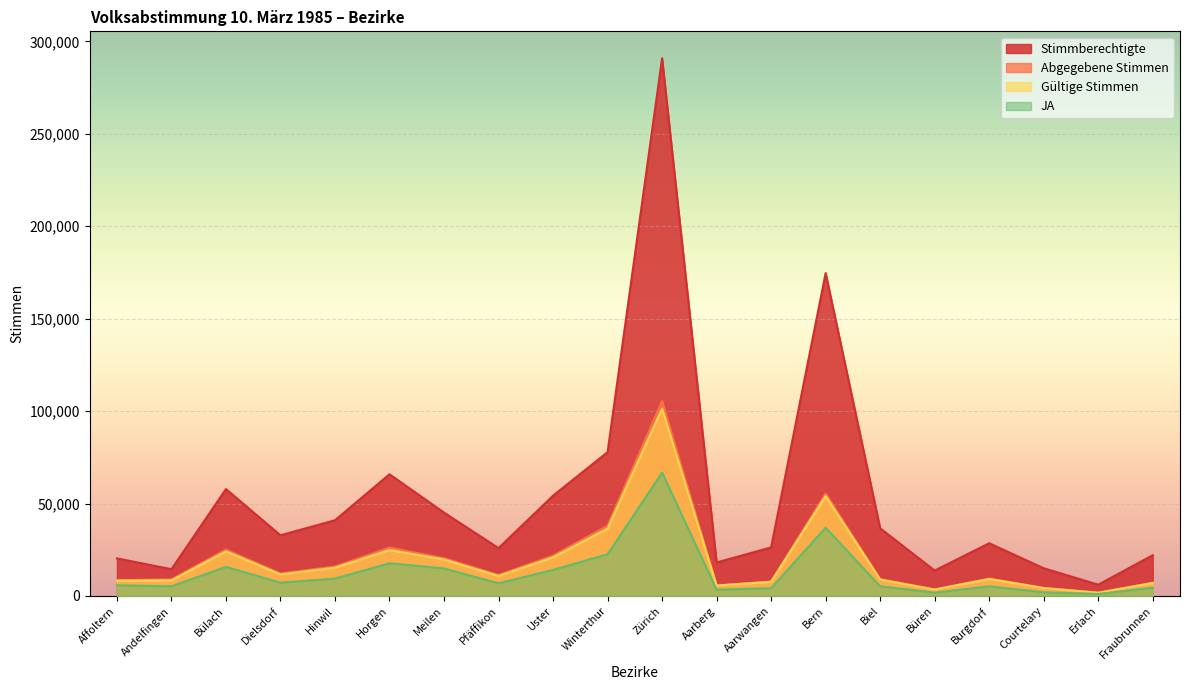

Which series has the largest total across all categories?

Stimmberechtigte